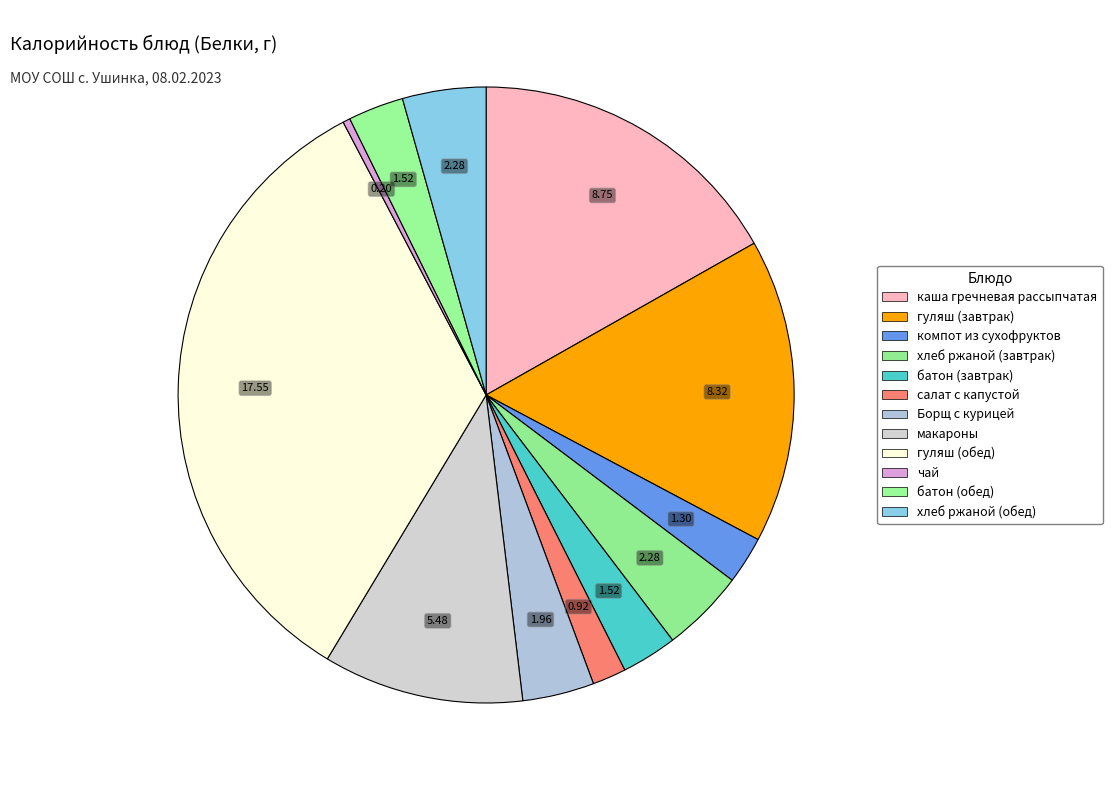

Count the number of slices in the pie.

12